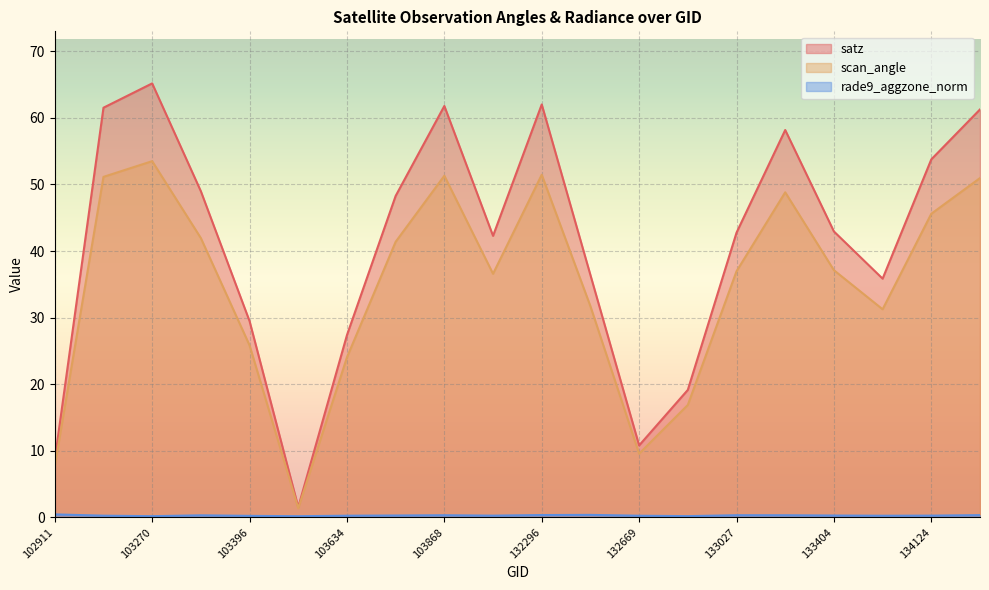

List the labels in order of scan_angle value, smallest first.

103515, 102911, 132669, 132847, 103634, 103396, 133946, 132488, 104346, 133027, 133404, 103752, 103278, 134124, 133209, 134138, 103160, 103868, 132296, 103270